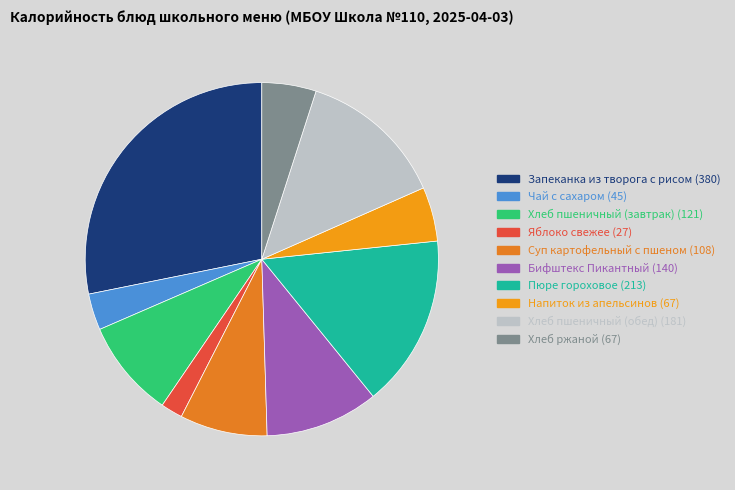

Does Бифштекс Пикантный represent more than half of the total?

No